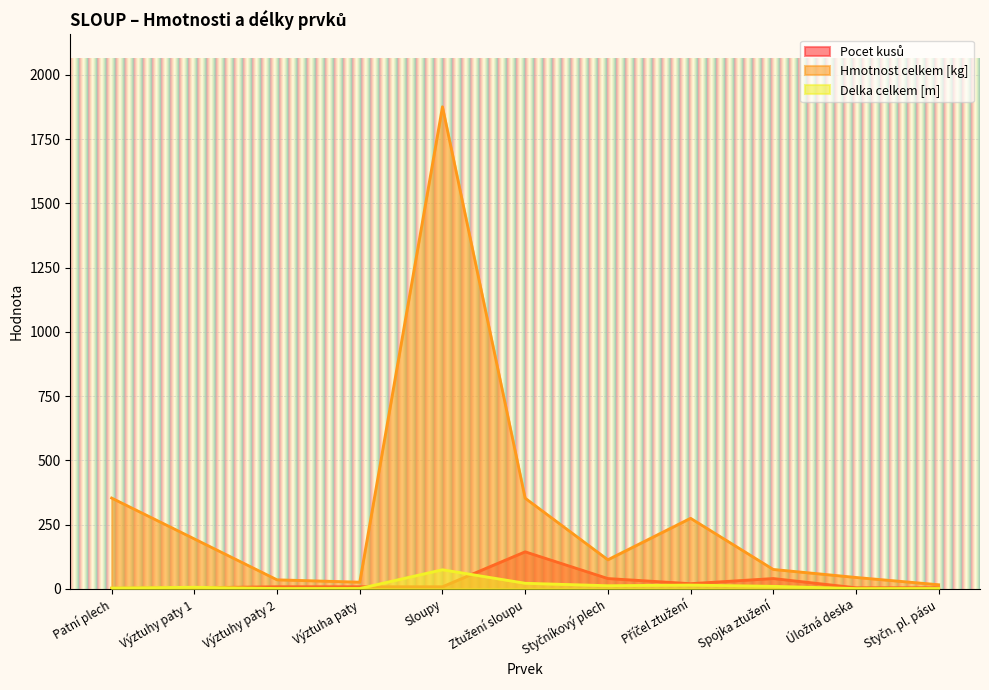

True or false: Delka celkem [m] and Hmotnost celkem [kg] intersect in this chart.

False